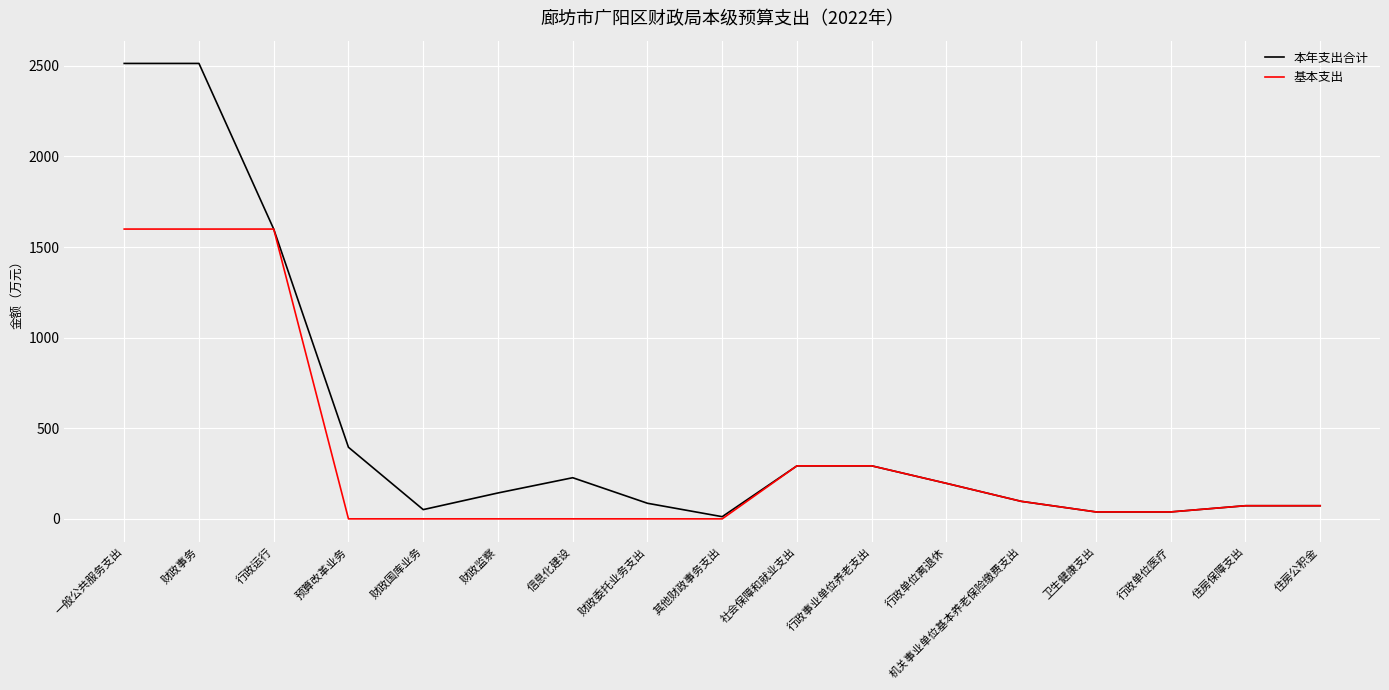

What is the greatest value displayed?

2512.9